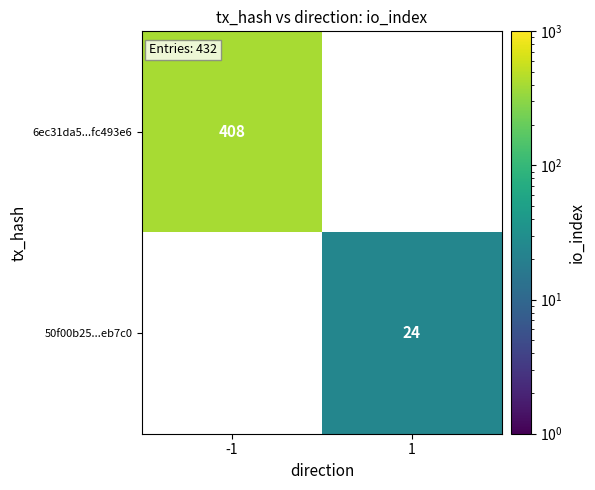

The value of 6ec31da5...fc493e6 at -1 is 262. True or false?

False